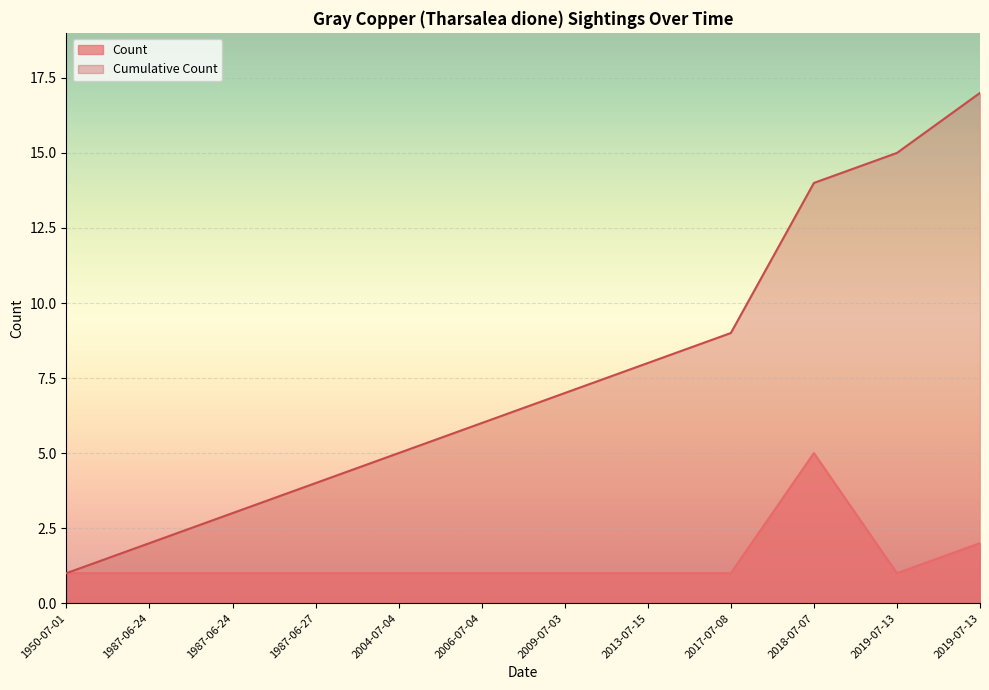

What is the difference between the second highest and minimum values in the Count series?

1